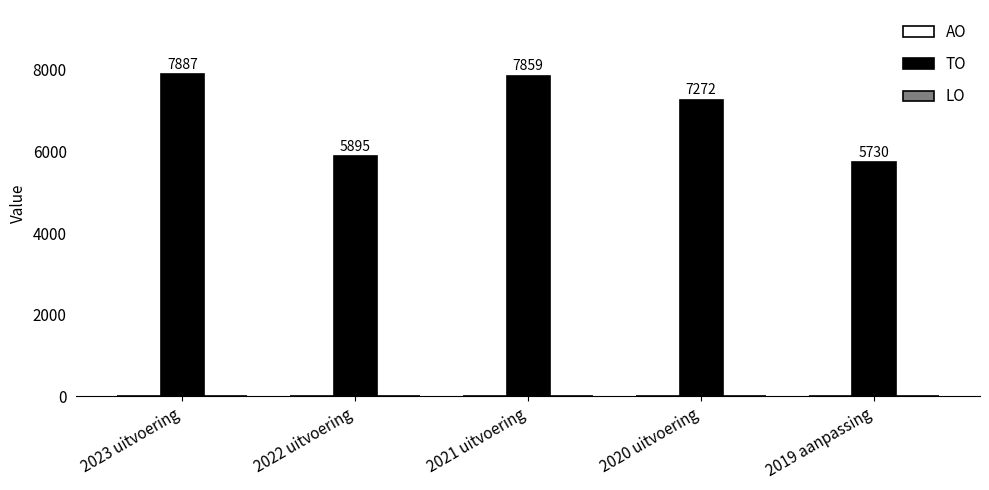

Rank the categories by value from lowest to highest.

2019 aanpassing, 2022 uitvoering, 2020 uitvoering, 2021 uitvoering, 2023 uitvoering